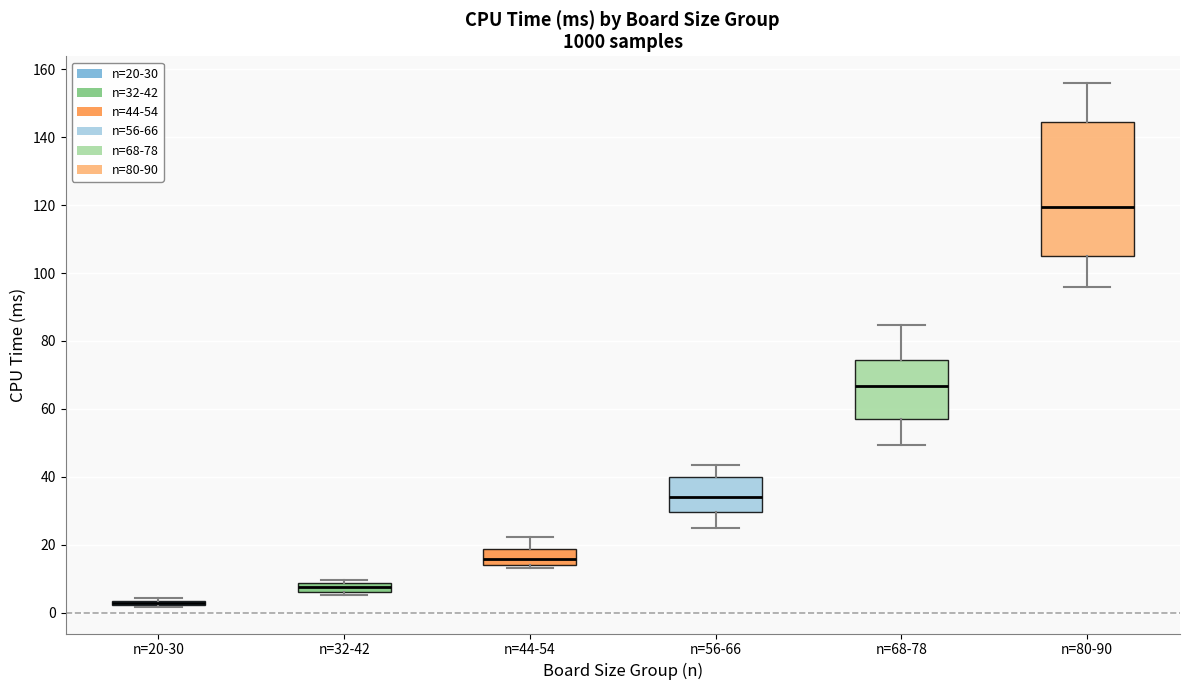

Comparing the boxes themselves (not the whiskers), which one is the tallest?

n=80-90